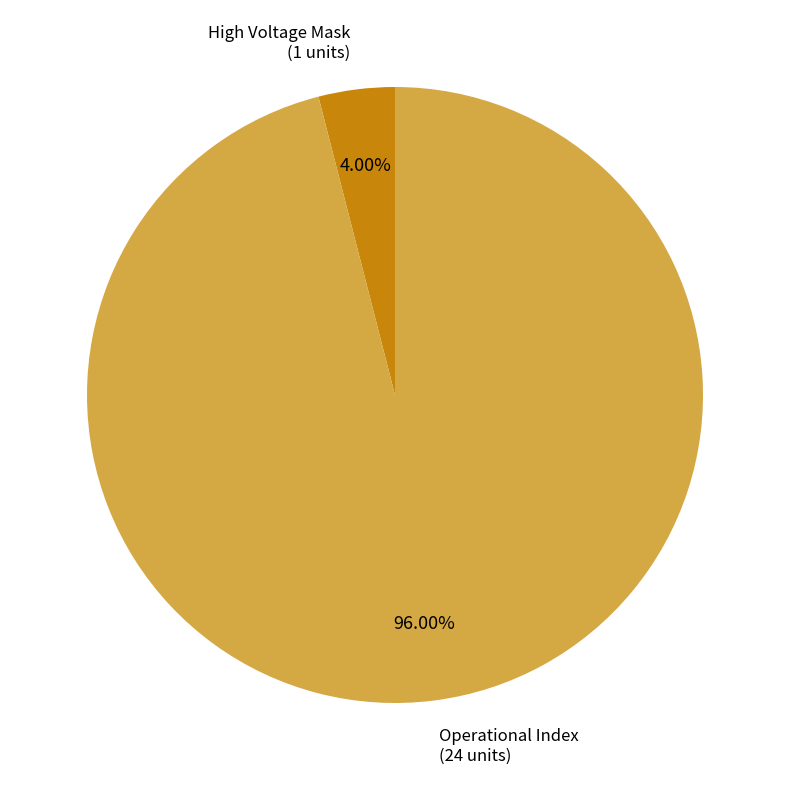

Is there any slice that represents more than half of the pie?

Yes